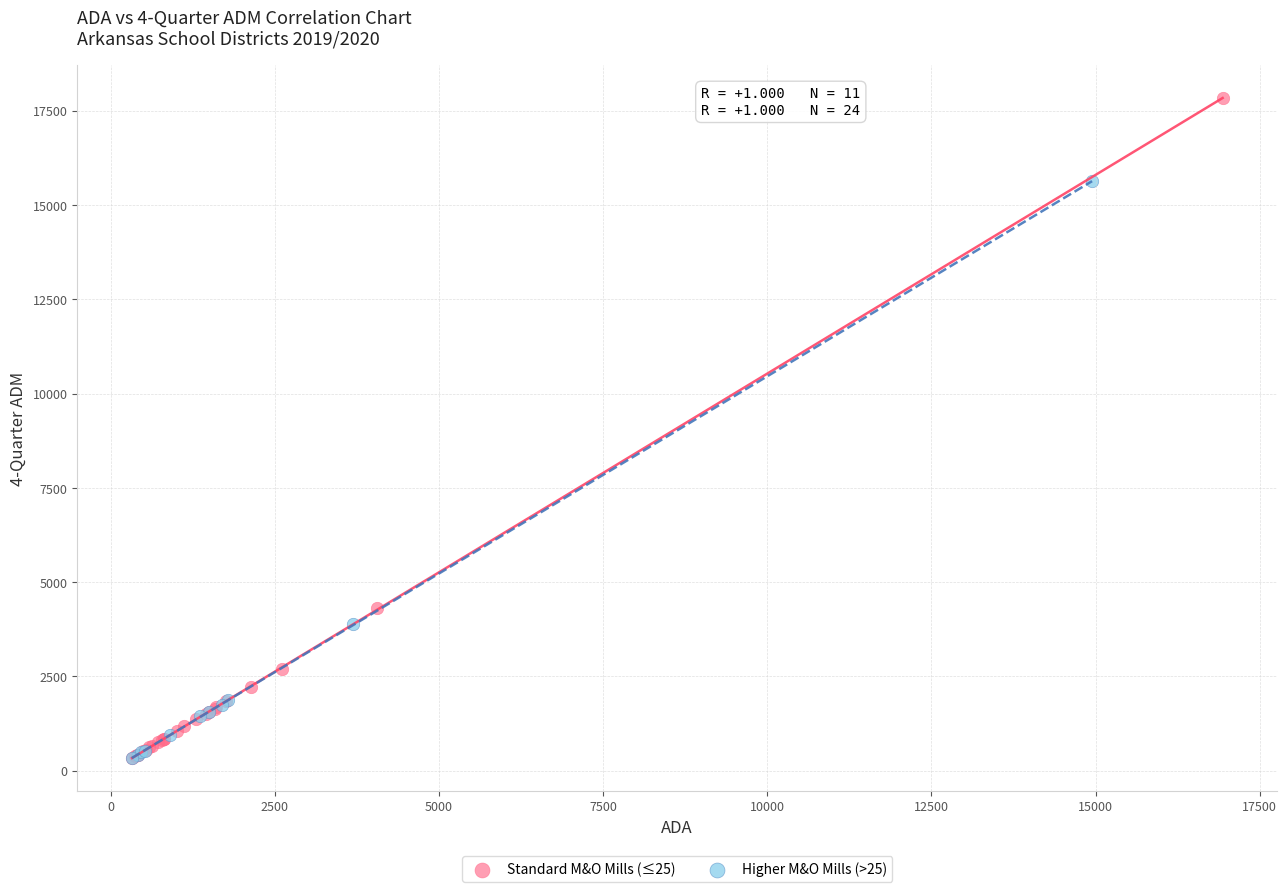

Which series contains the highest Y value?

Standard M&O Mills (≤25)